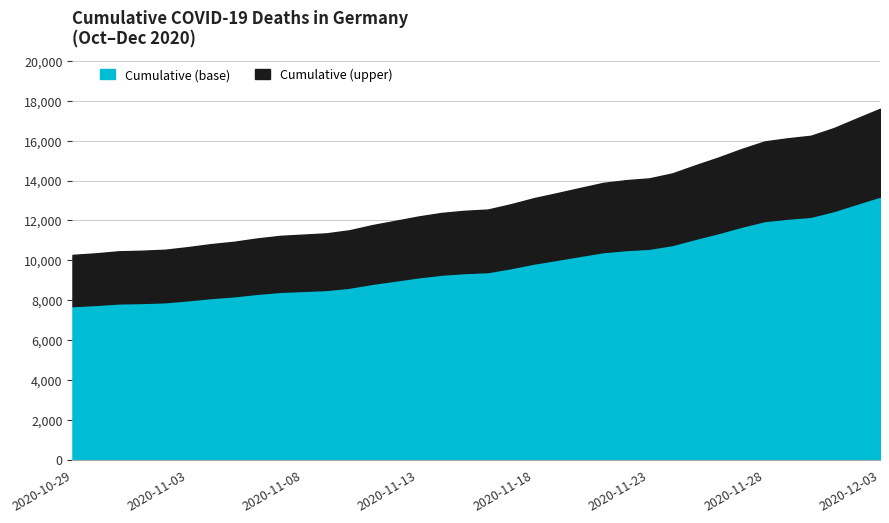

What is the sum of all values?

468841